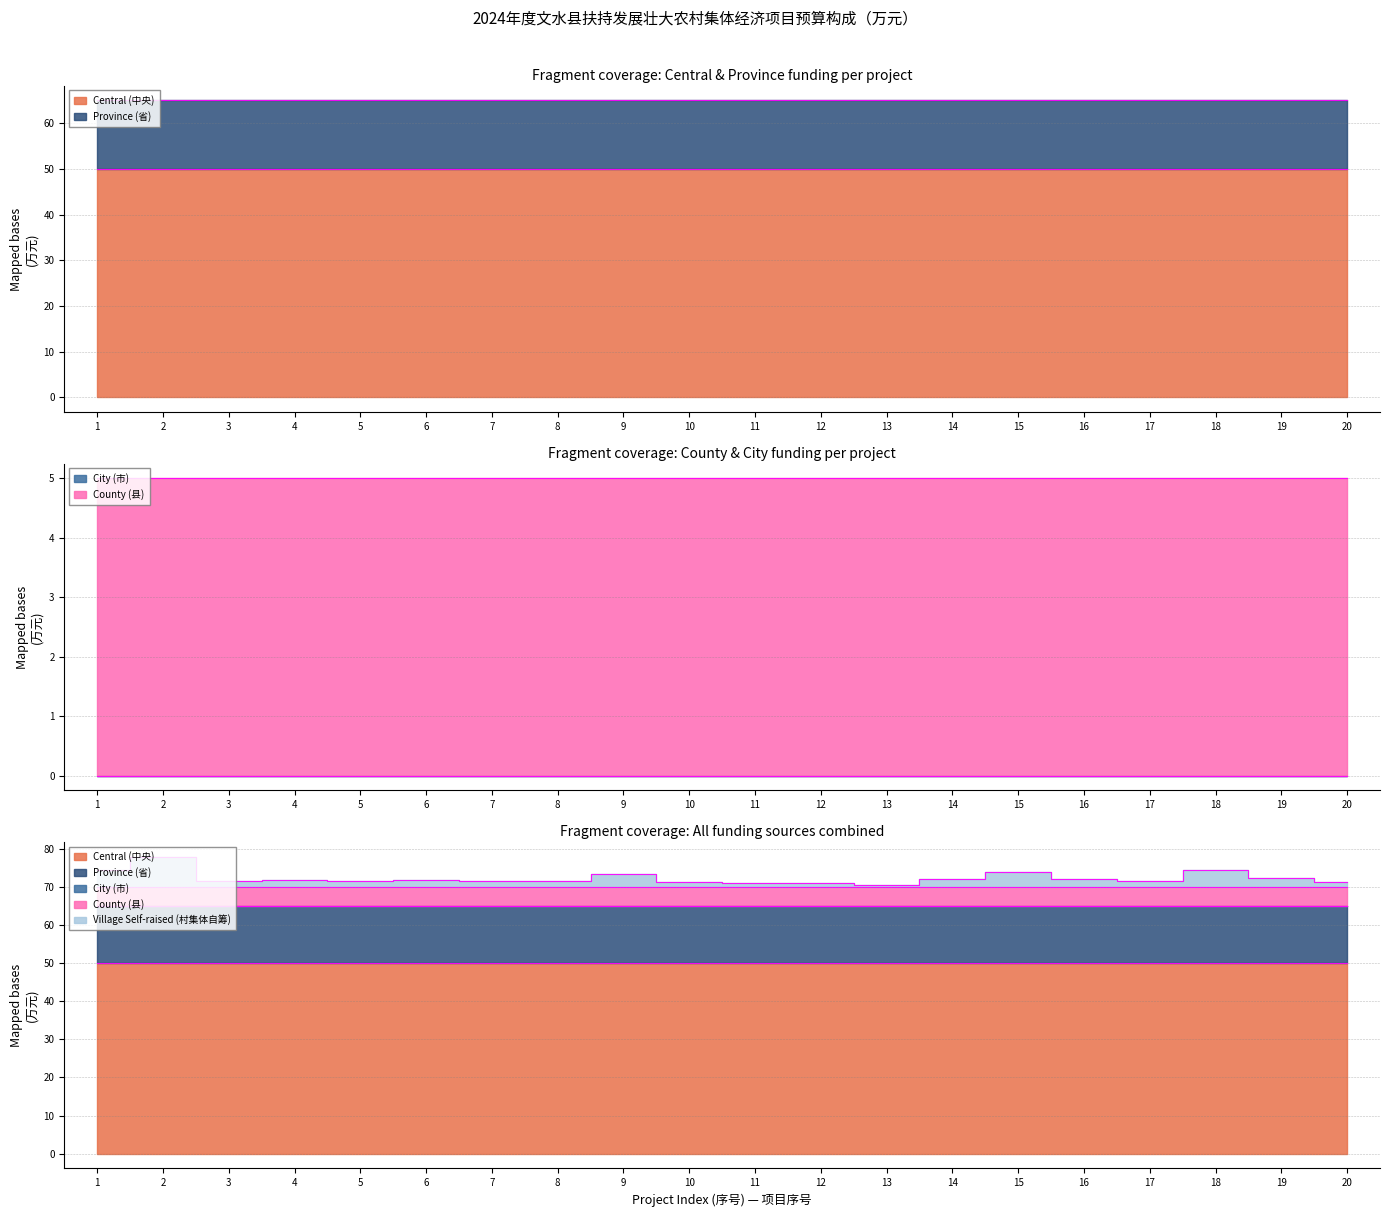

At which category does the chart reach its minimum across all series?

1